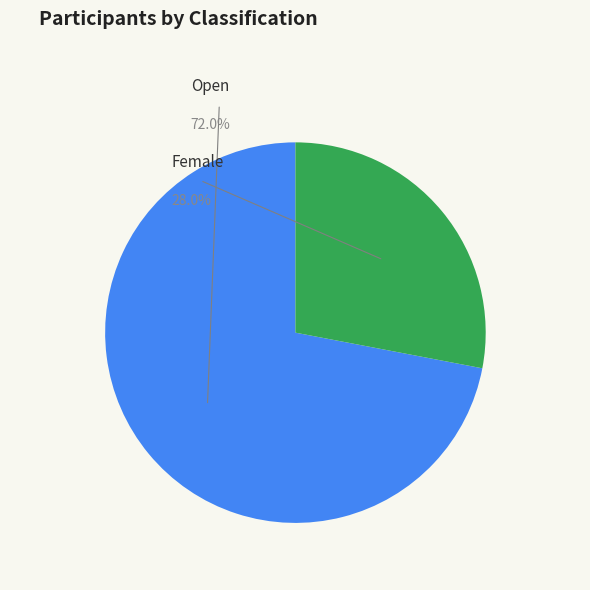

Is it true that Female is 28% of the pie?

True